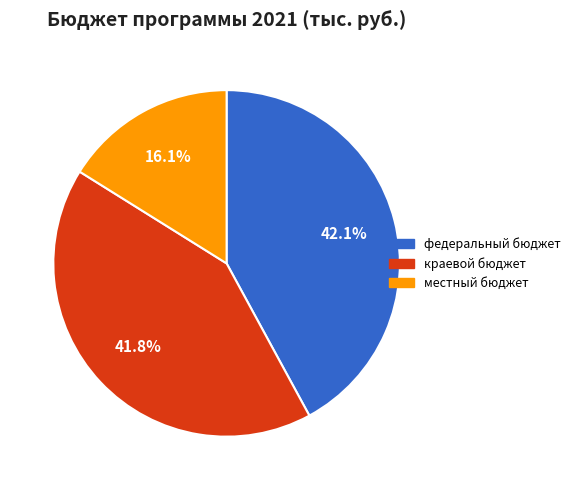

Is there a majority slice in this chart?

No